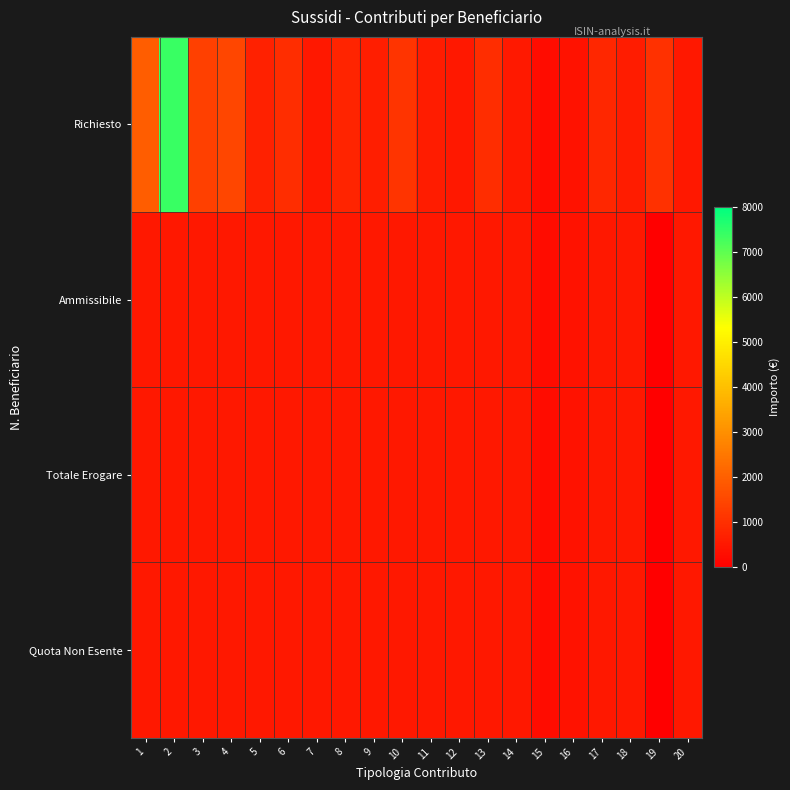

What is the total value across all series at 1?

3441.3